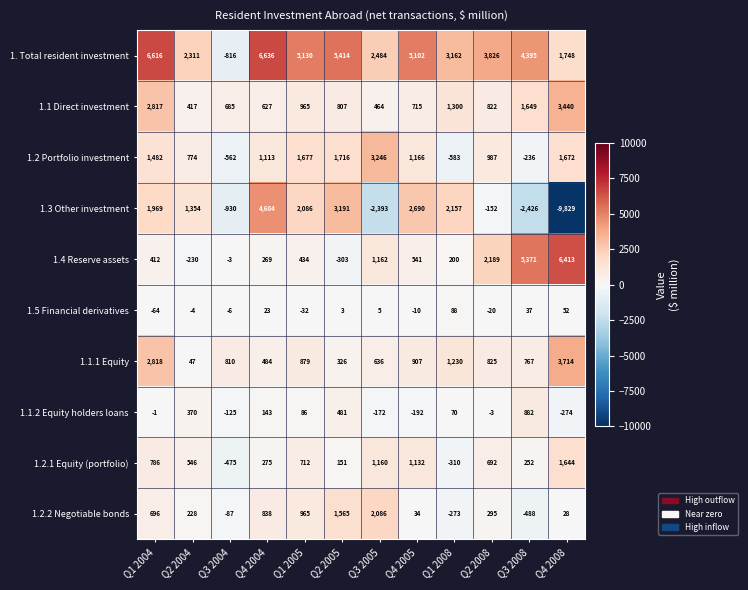

Is it true that 1.1.1 Equity equals 1372 at Q1 2005?

False